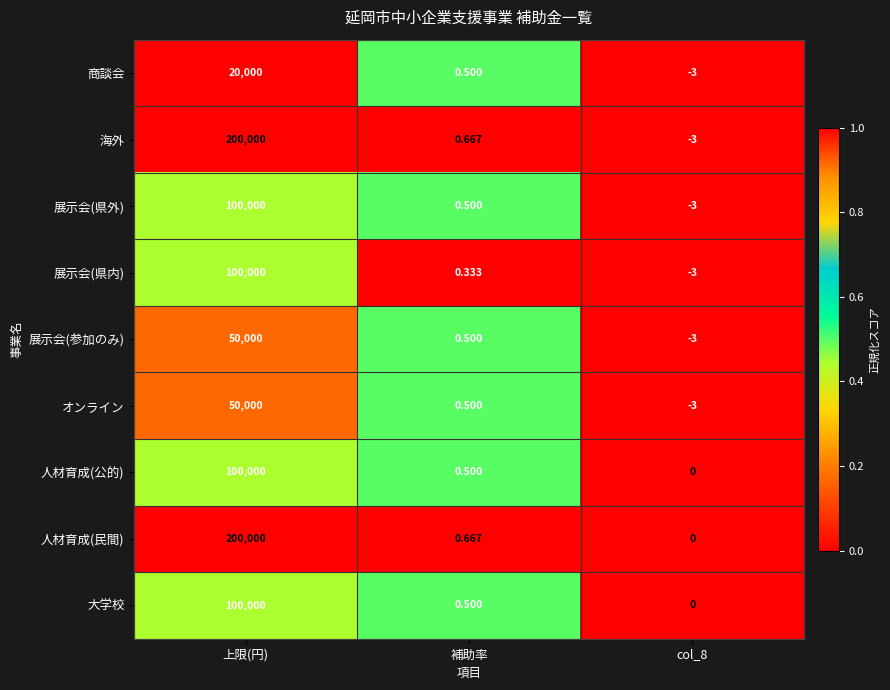

Which category has the highest value in the 大学校 series?

上限(円)